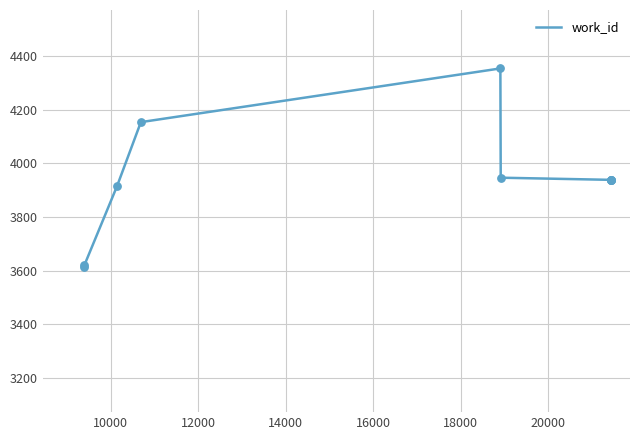

What is the maximum value shown in the chart?

4353